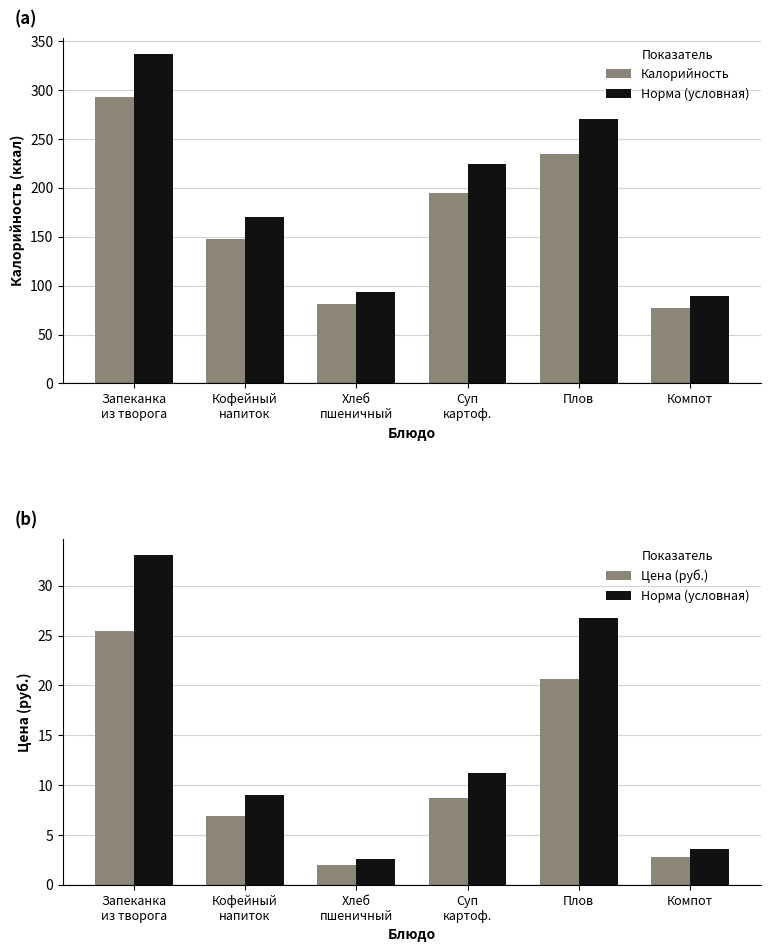

What is the spread (max minus min) of values at Суп
картоф.?

186.2